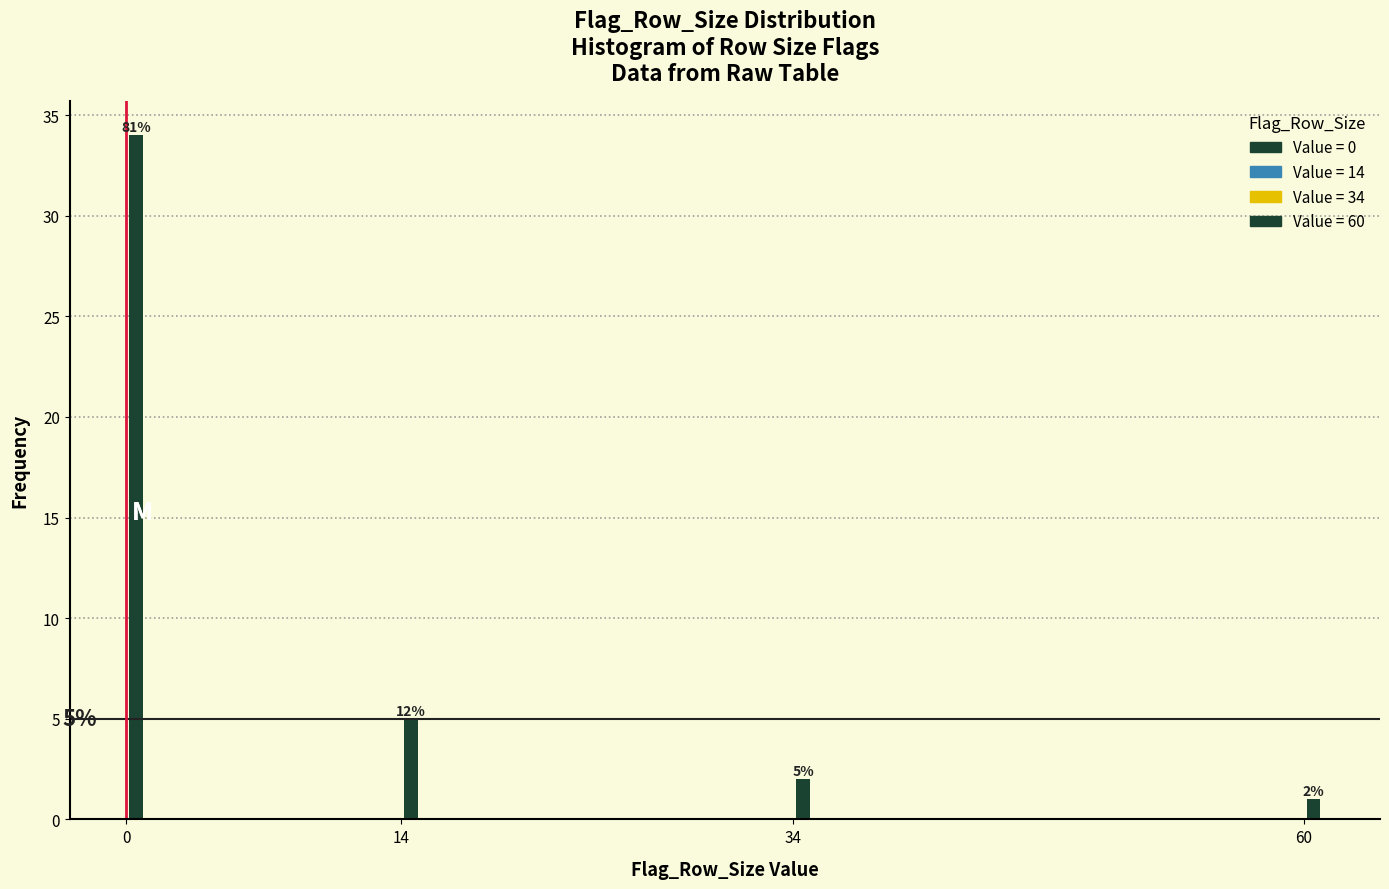

Reading right to left, list all the values displayed in this chart.

60=1	34=2	14=5	0=34